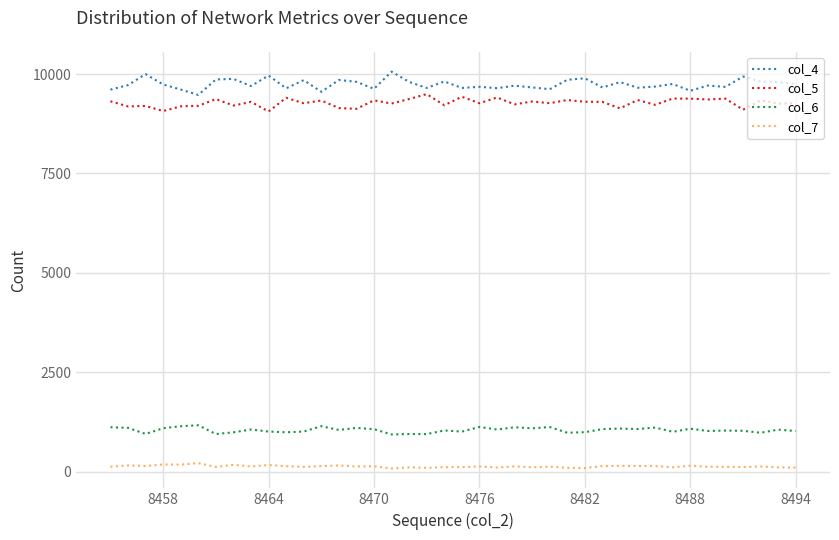

Which series has the largest total across all categories?

col_4